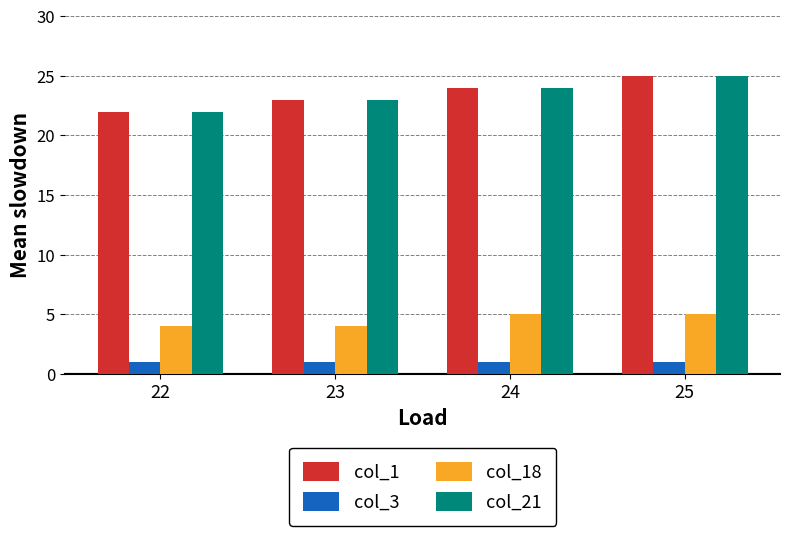

The value of col_18 at 24 is 5. True or false?

True